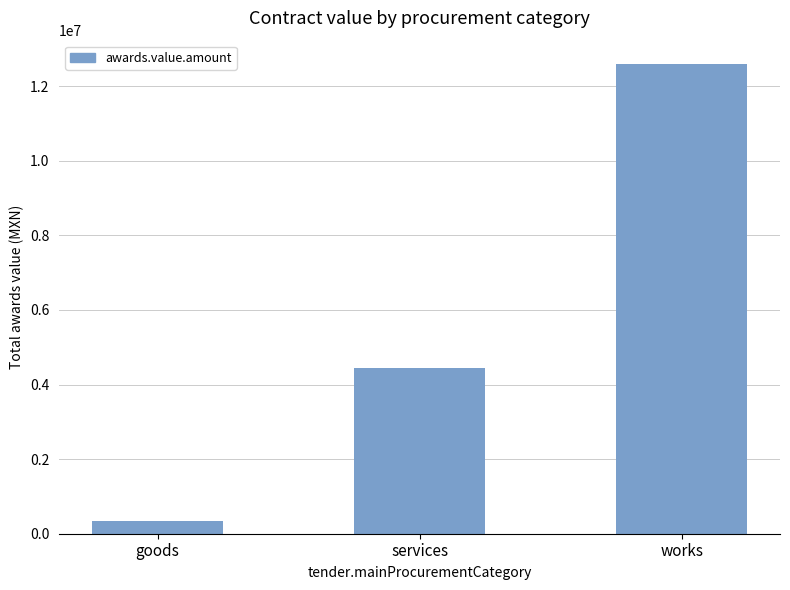

What is the approximate value at services?

4452792.0